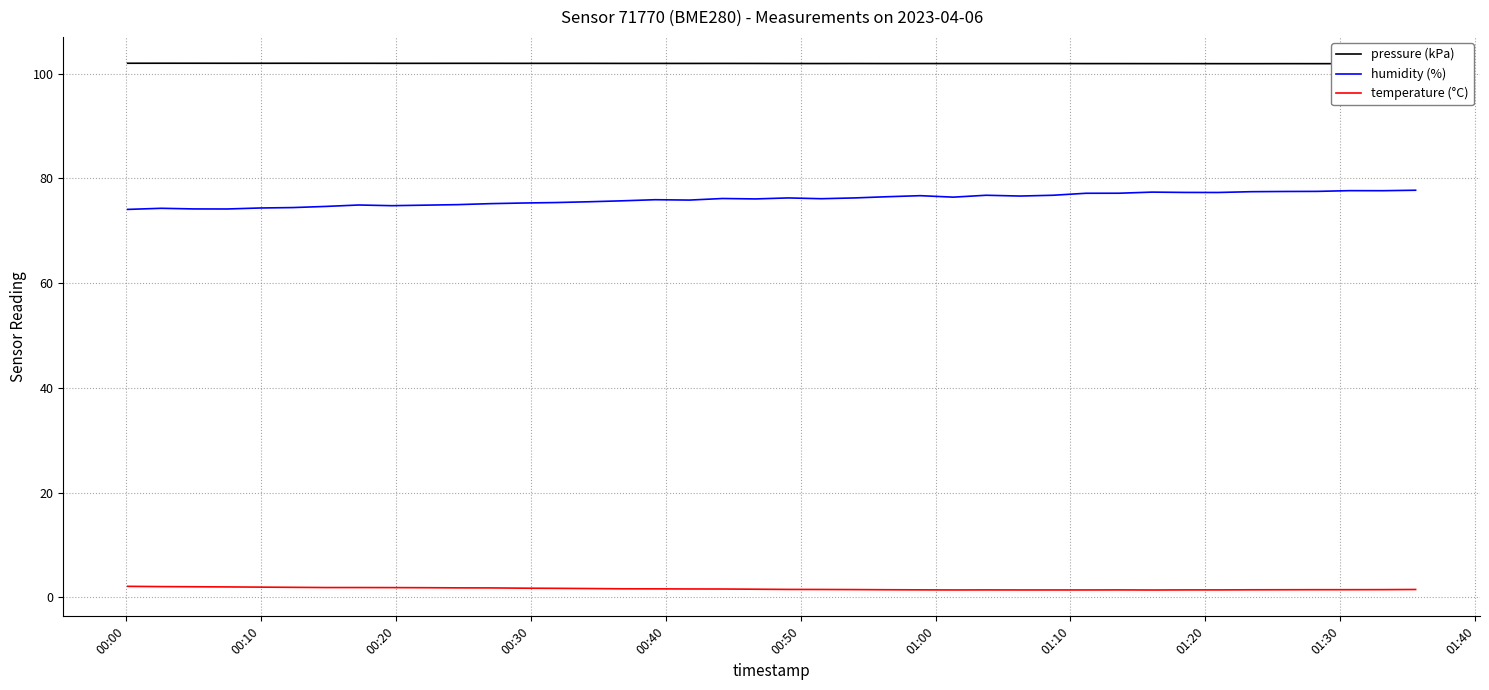

Reading left to right, what are all the values shown in this chart?

pressure (kPa): 102.0	102.0	102.0	102.0	102.0	102.0	102.0	102.0	102.0	102.0	102.0	102.0	102.0	102.0	102.0	101.9	101.9	101.9	101.9	101.9	101.9	101.9	101.9	101.9	101.9	101.9	101.9	101.9	101.9	101.9	101.9	101.9	101.9	101.9	101.9	101.9	101.9	101.9	101.9	101.9
humidity (%): 74.1	74.3	74.2	74.2	74.3	74.4	74.6	74.9	74.8	74.9	75.0	75.2	75.3	75.4	75.5	75.7	75.9	75.8	76.2	76.1	76.3	76.1	76.3	76.5	76.7	76.4	76.8	76.6	76.8	77.2	77.2	77.4	77.3	77.3	77.5	77.5	77.5	77.7	77.6	77.7
temperature (°C): 2.1	2.1	2.0	2.0	2.0	1.9	1.9	1.9	1.9	1.9	1.8	1.8	1.8	1.7	1.7	1.6	1.6	1.6	1.6	1.6	1.5	1.5	1.5	1.5	1.4	1.4	1.4	1.4	1.4	1.4	1.4	1.4	1.4	1.4	1.4	1.5	1.5	1.5	1.5	1.5